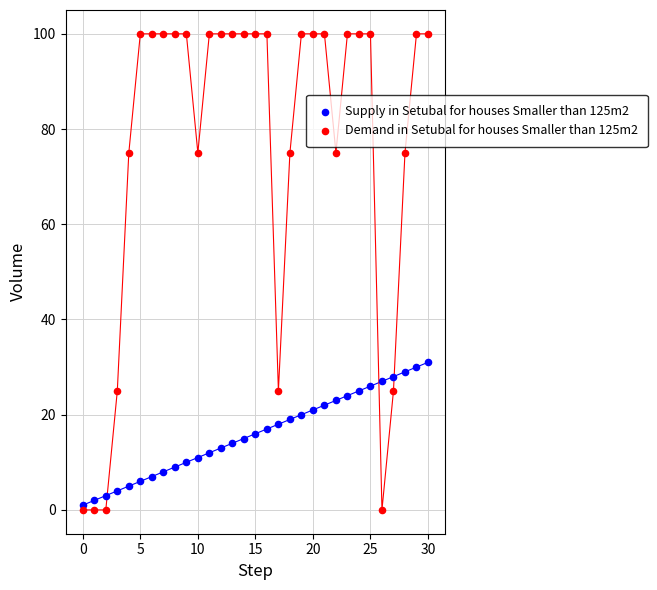

What are all the series names shown in the legend?

Supply in Setubal for houses Smaller than 125m2, Demand in Setubal for houses Smaller than 125m2